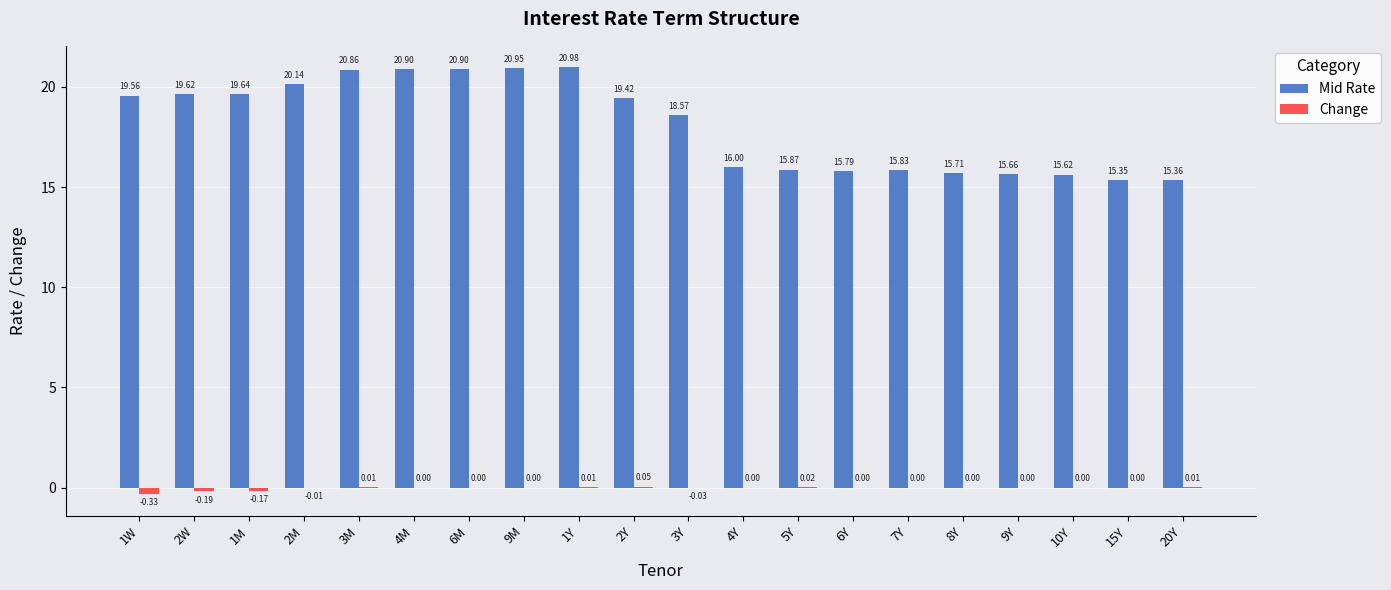

How many data points does each series have?

20